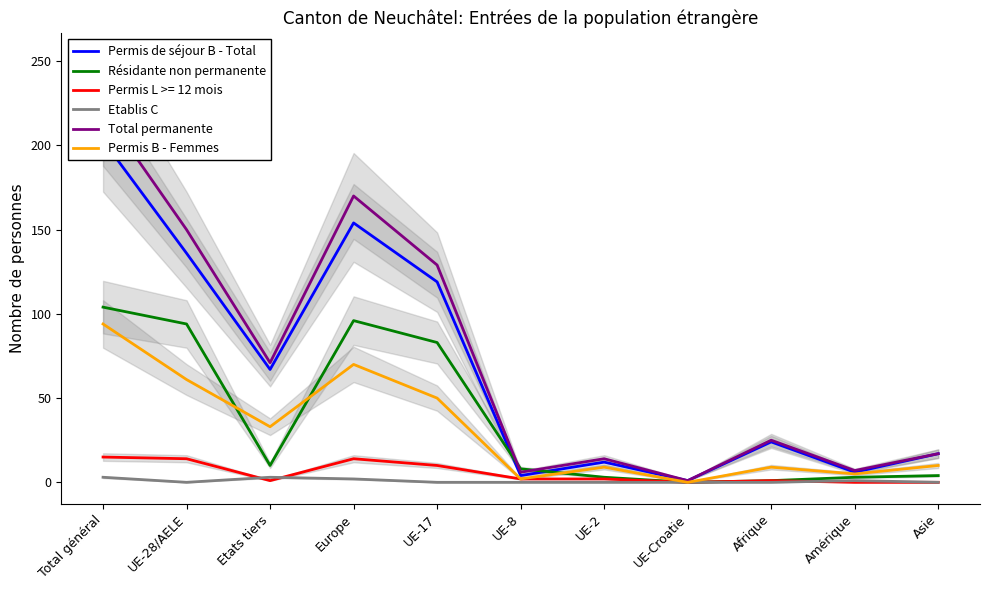

What is the difference between the maximum and minimum values in the Résidante non permanente series?

104